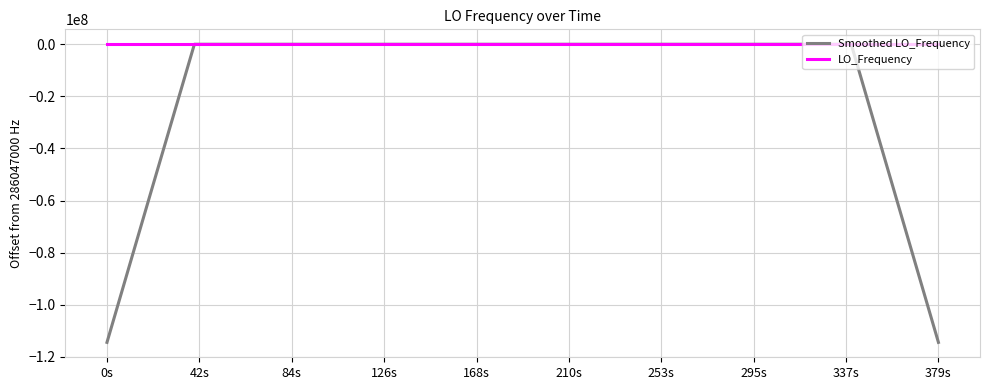

What is the minimum value shown in the chart?

-114418800.4